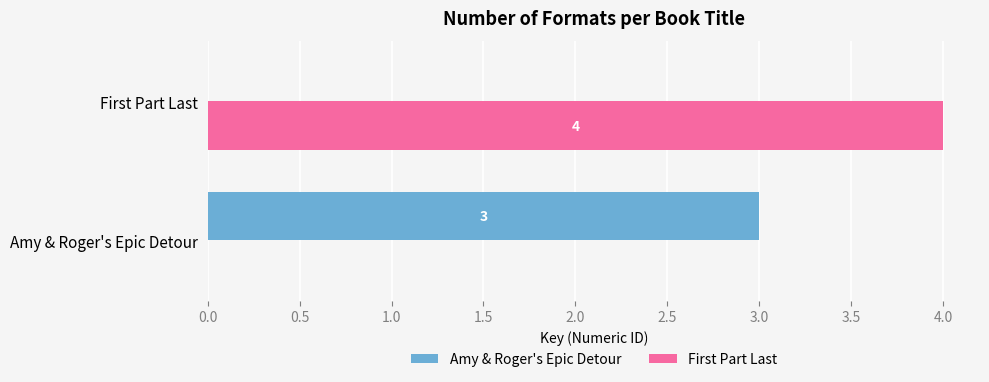

What is the sum of all First Part Last values?

4